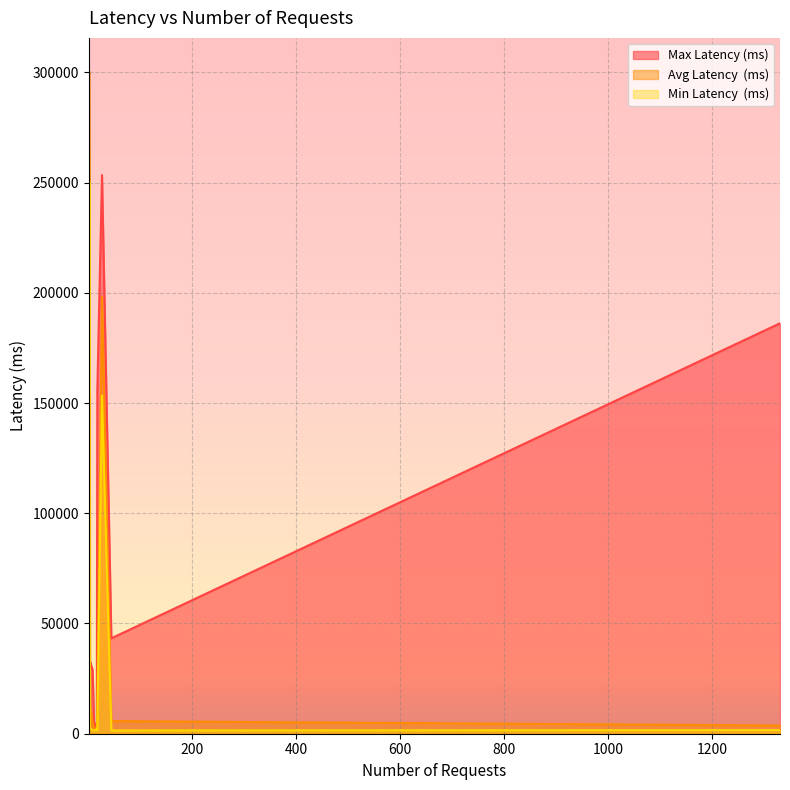

What is the difference between the Min Latency  (ms) values at 26 and 16?

151293.0